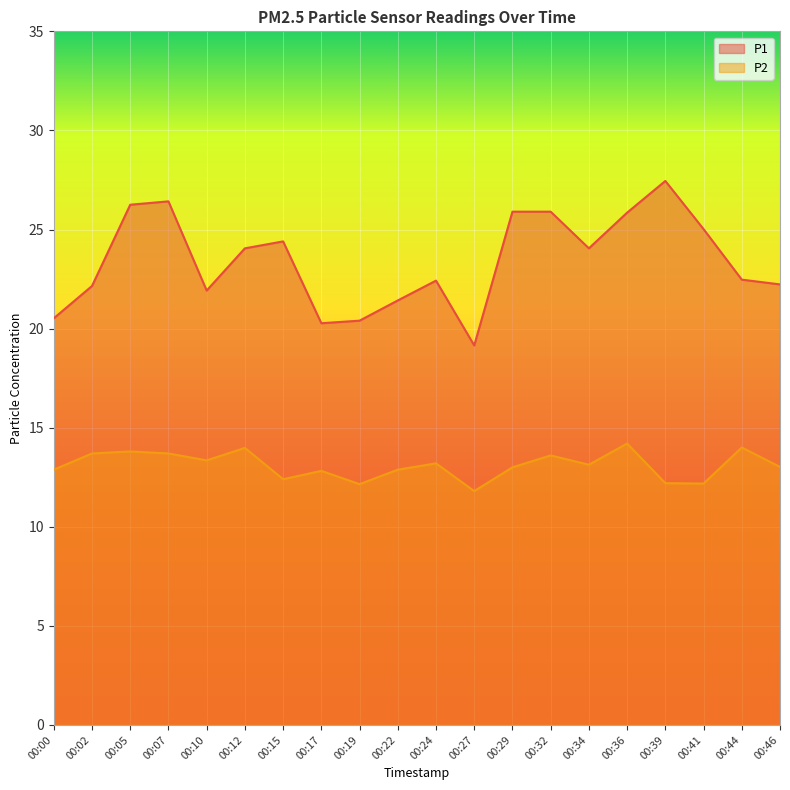

What is the maximum value shown in the chart?

27.4